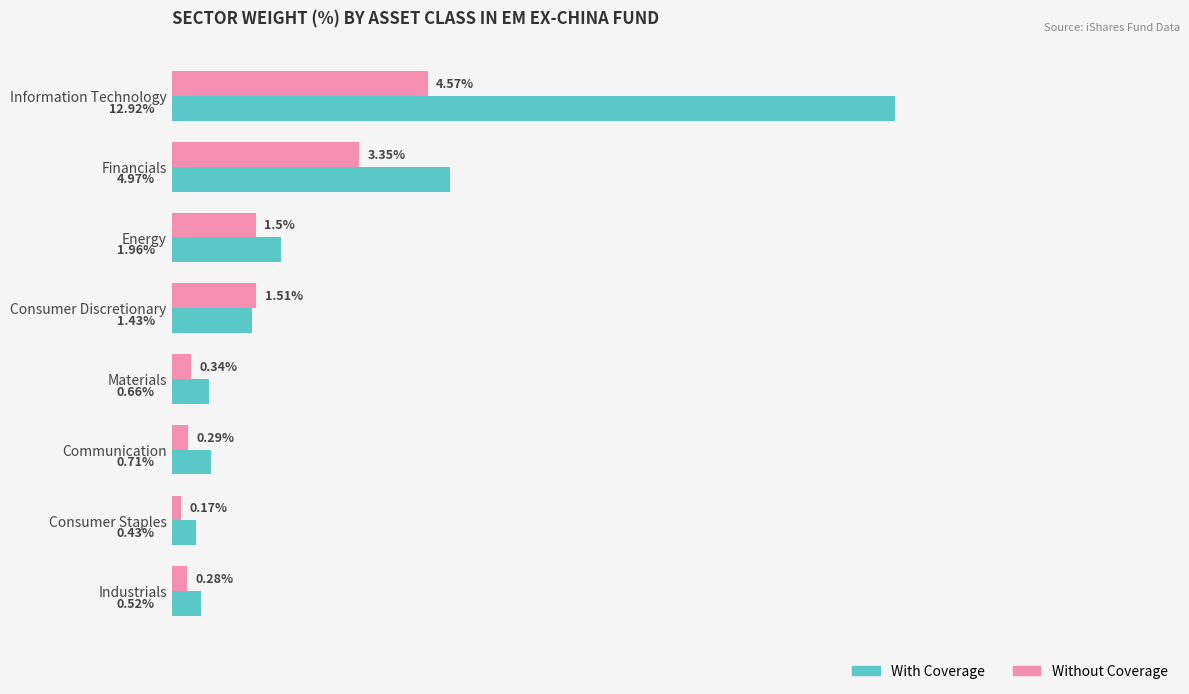

At which category is the sum across all series the highest?

Information Technology